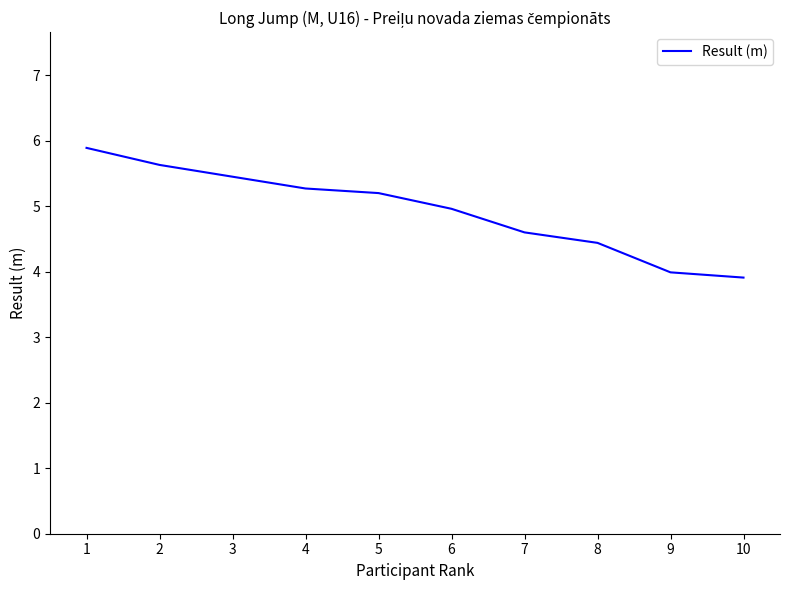

The value at 10 is 3.9. True or false?

True